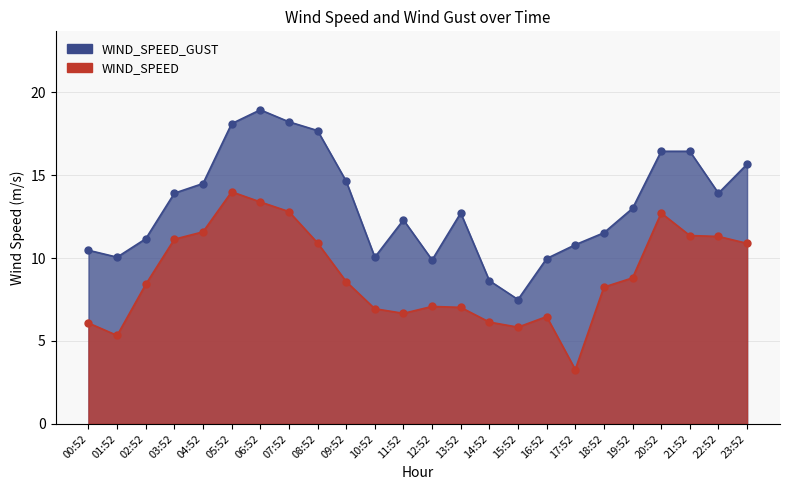

Which label corresponds to the smallest value in the chart?

17:52